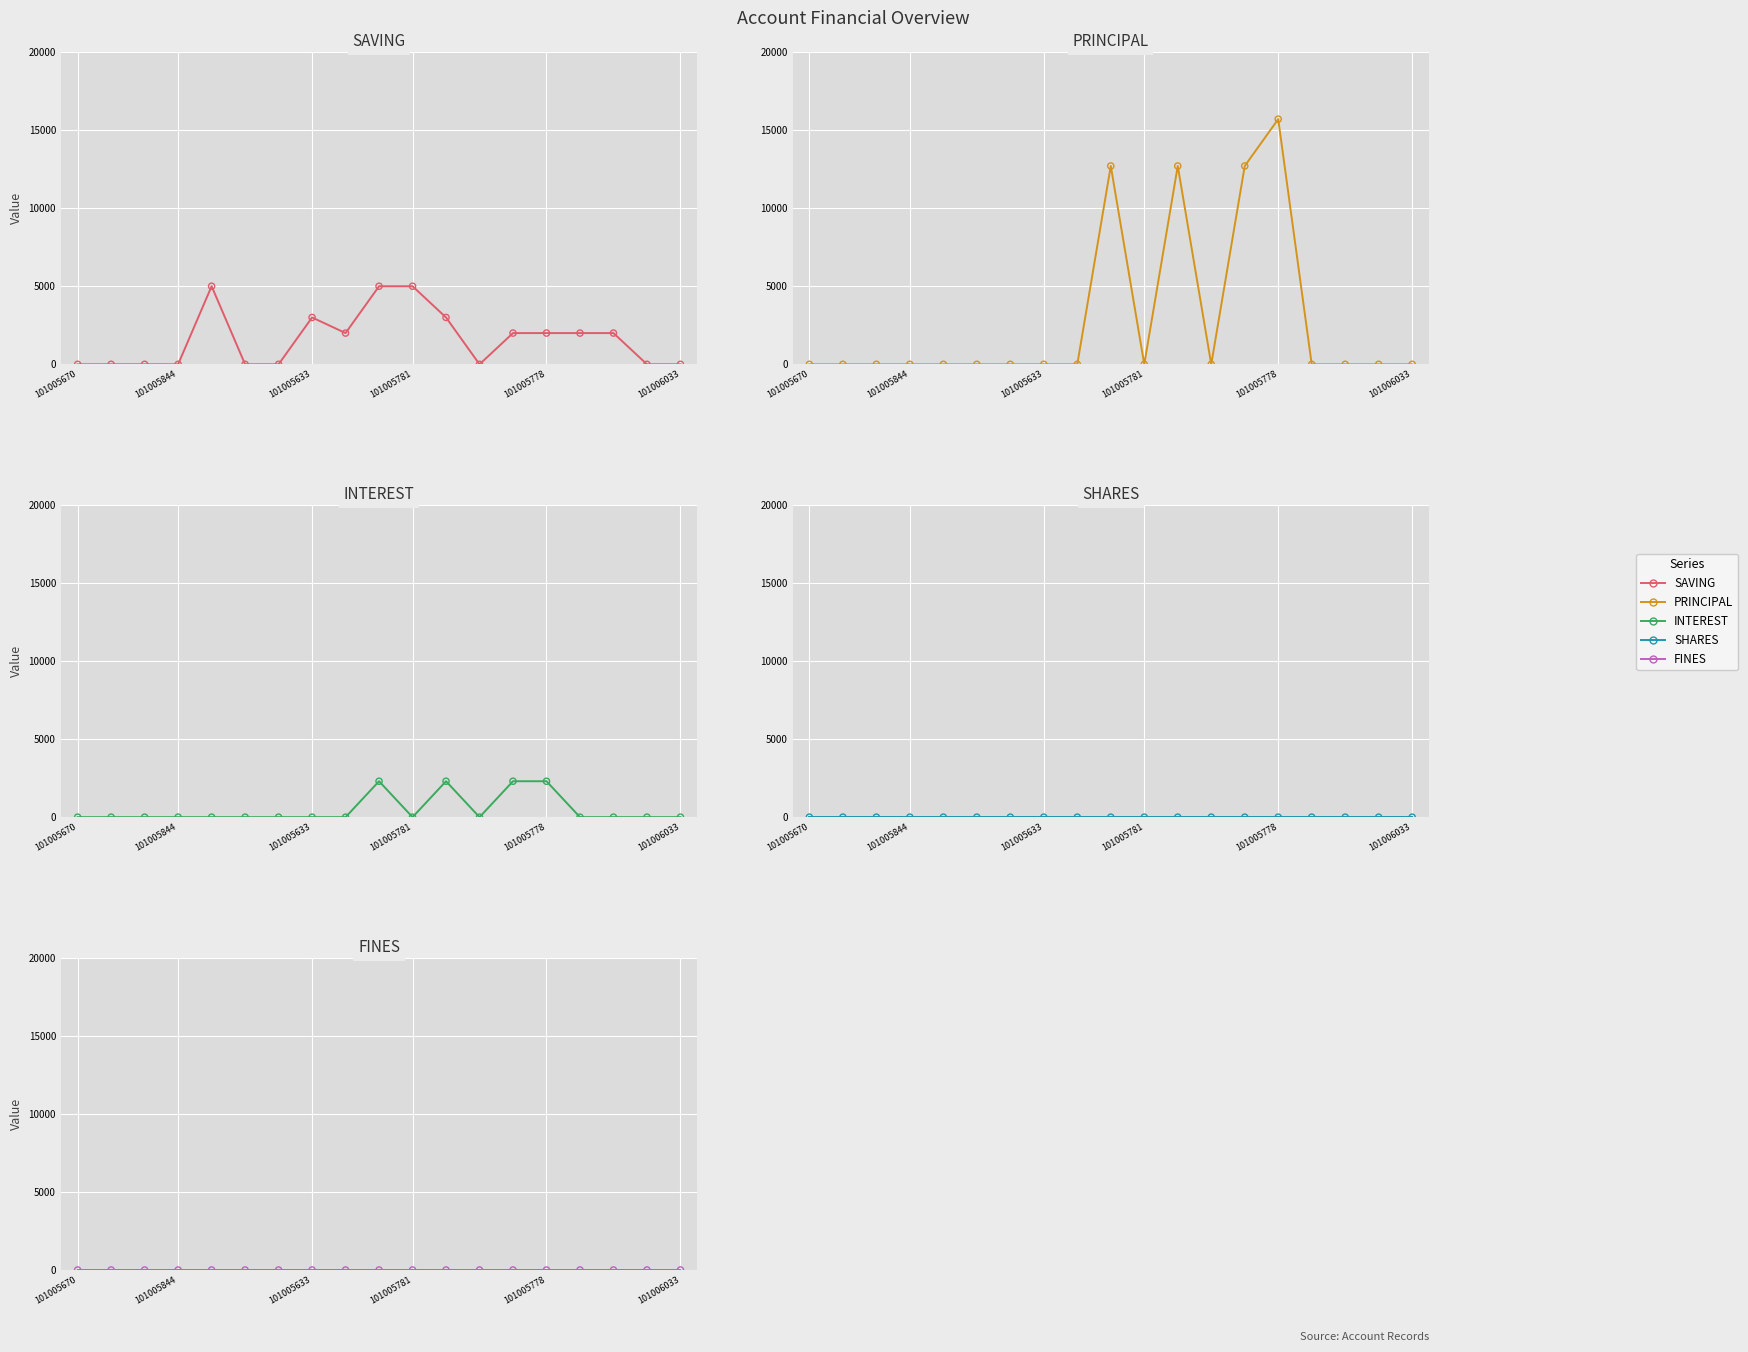

Which series reaches the maximum Y coordinate?

PRINCIPAL